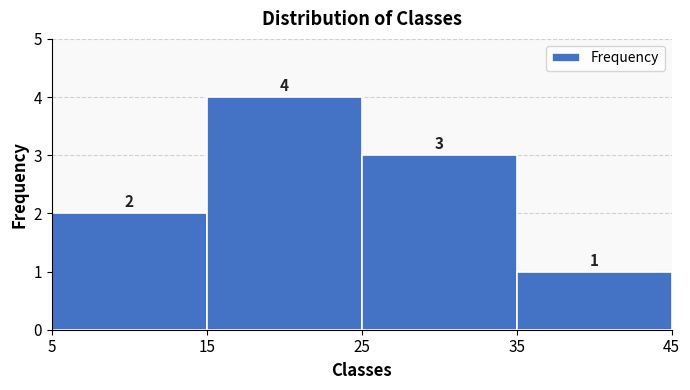

Reading left to right, transcribe this chart: for each bar, give the range it covers on the x-axis and its height.

5 to 15: 2
15 to 25: 4
25 to 35: 3
35 to 45: 1